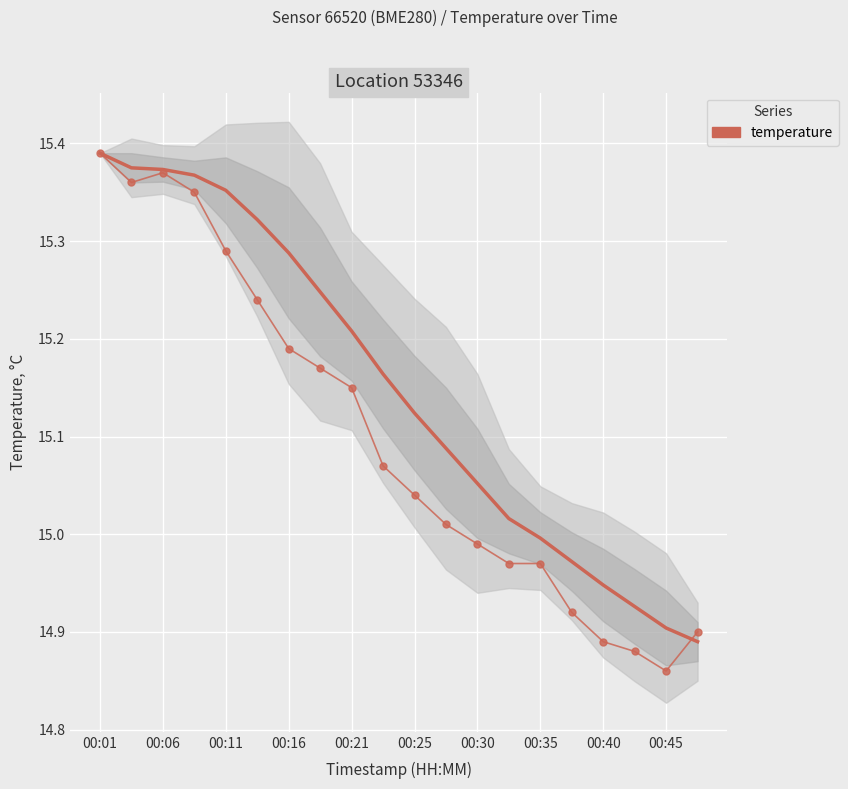

What is the sum of all values?

302.0